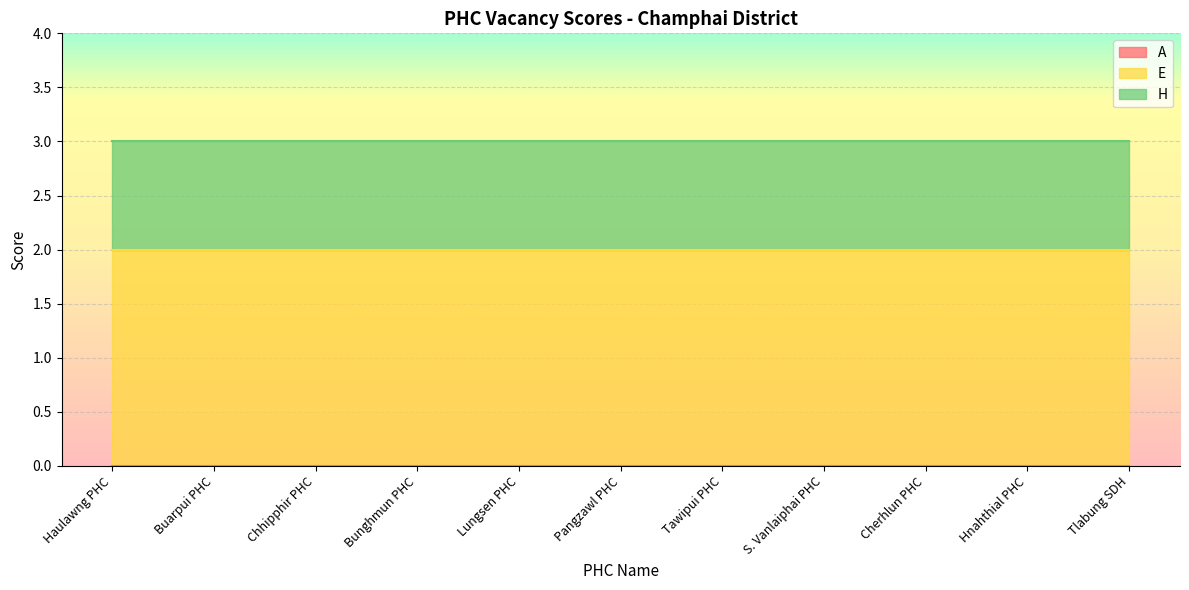

Is the value of A at Haulawng PHC greater than the value of E at Pangzawl PHC?

No